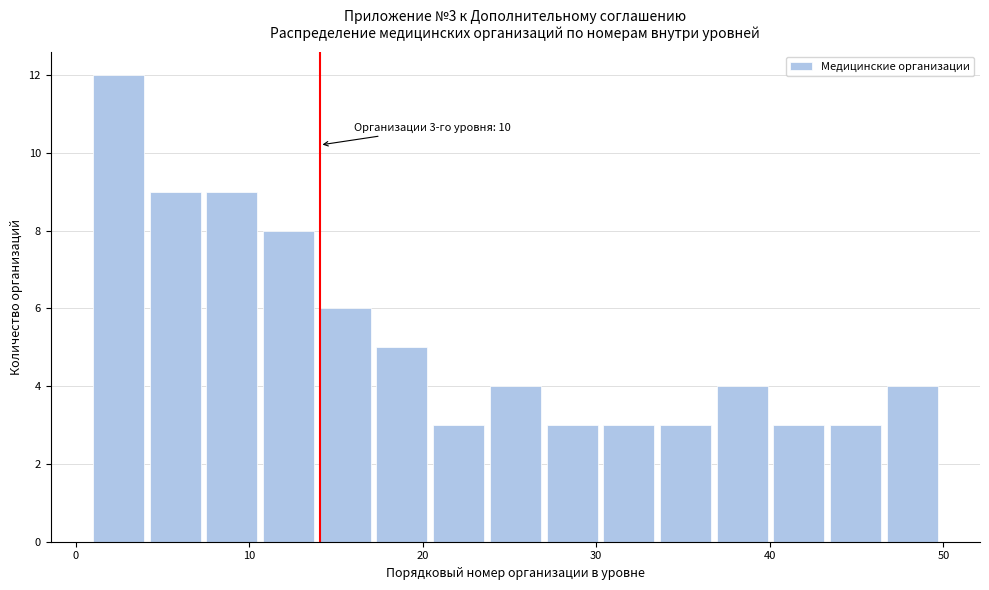

Read against the x-axis, roughly where is the centre of the tallest bar?

2